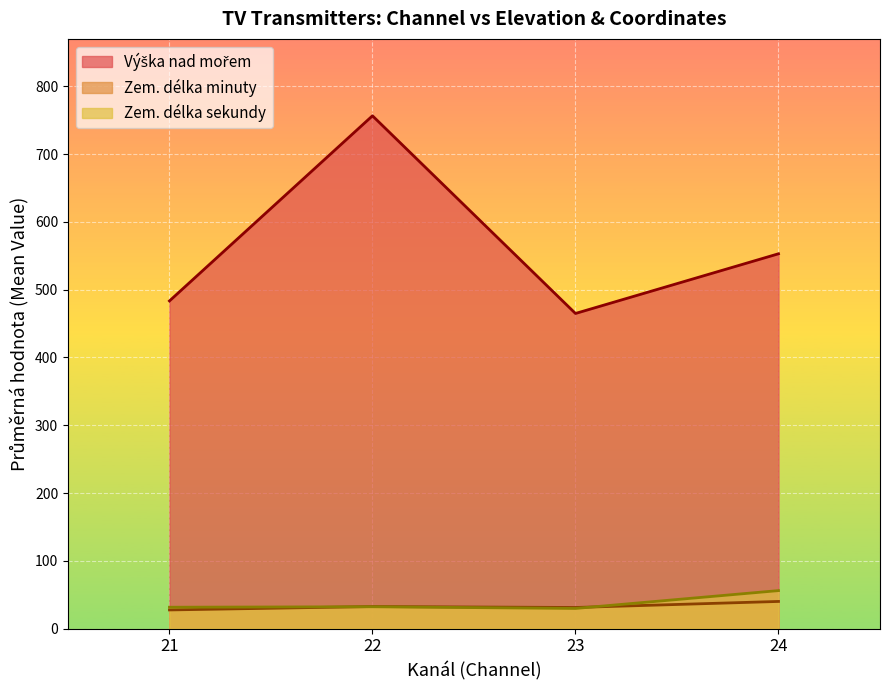

True or false: Zem. délka sekundy has more than 0 interior local peaks.

True